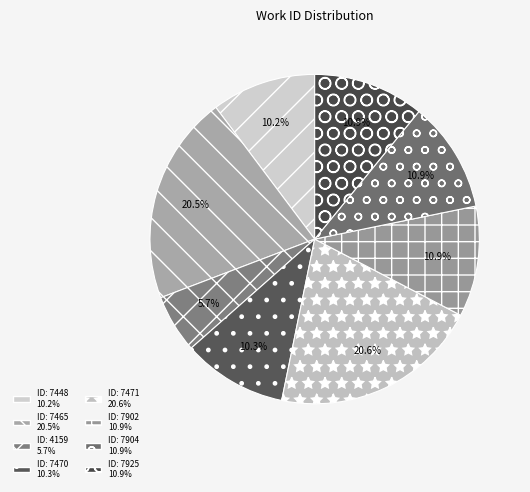

Is there any slice that represents more than half of the pie?

No